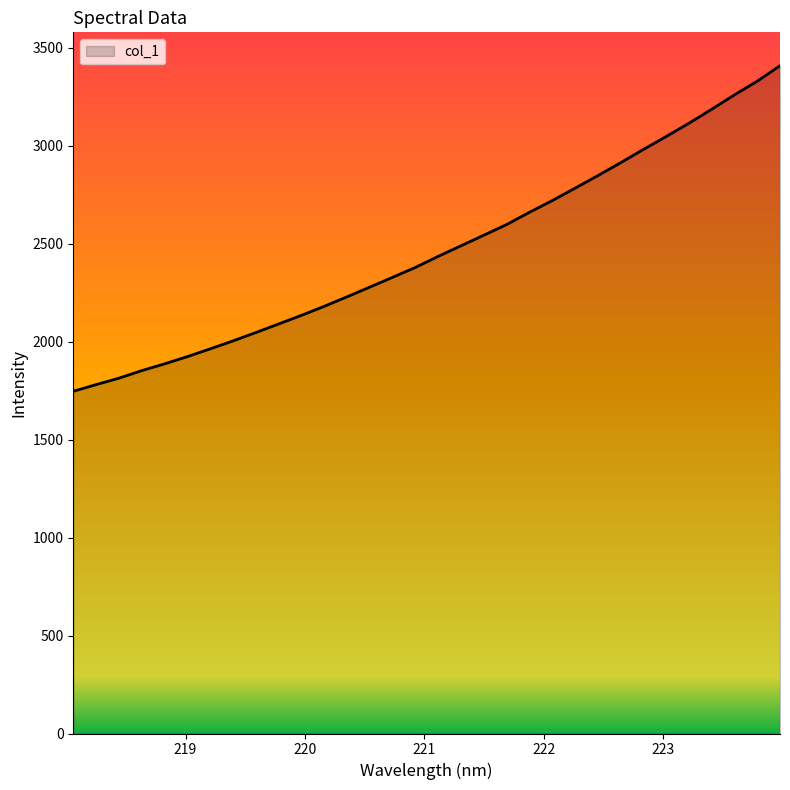

What is the smallest value displayed?

1746.4